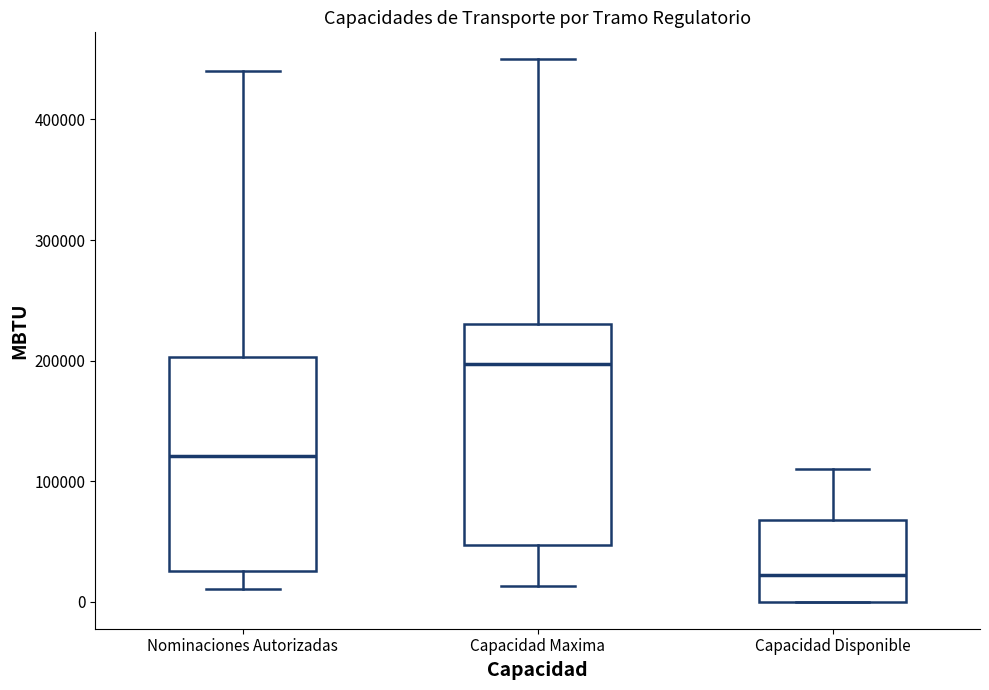

Where is the upper edge of the box for Capacidad Disponible on the y-axis? The values are not printed on the chart, so give them approximately, as read against the axis.

70000